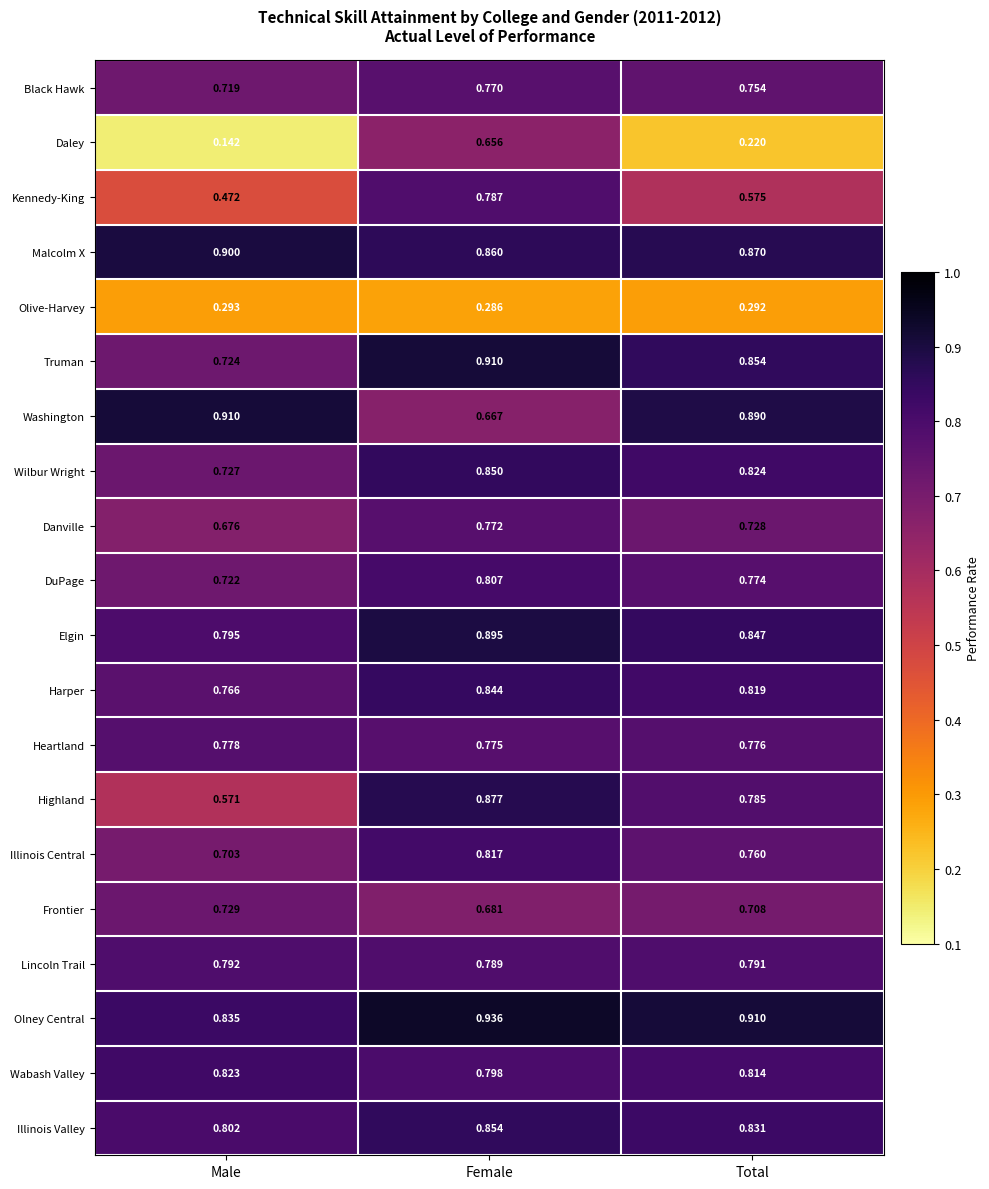

At how many categories does at least one series exceed 0?

3